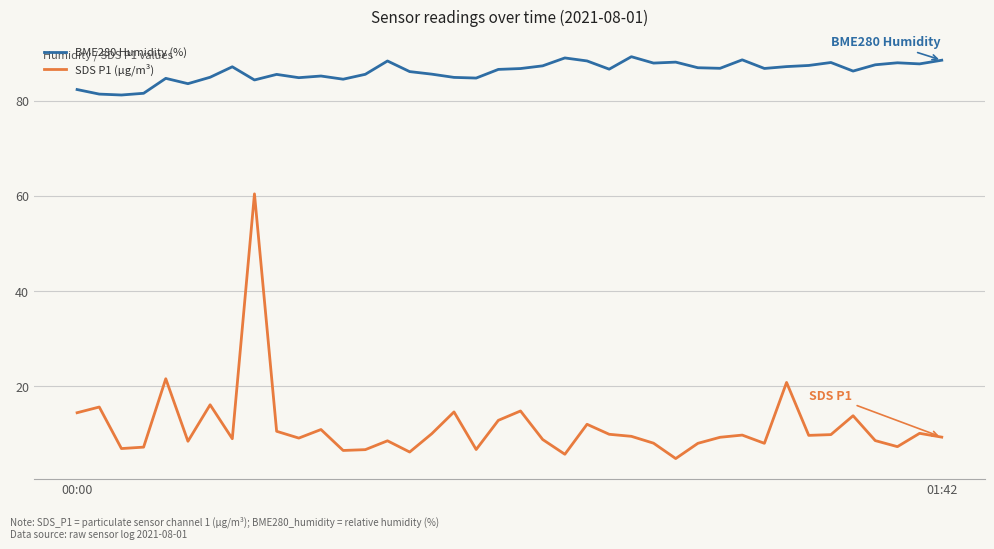

True or false: BME280 Humidity (%) and SDS P1 (µg/m³) intersect in this chart.

False